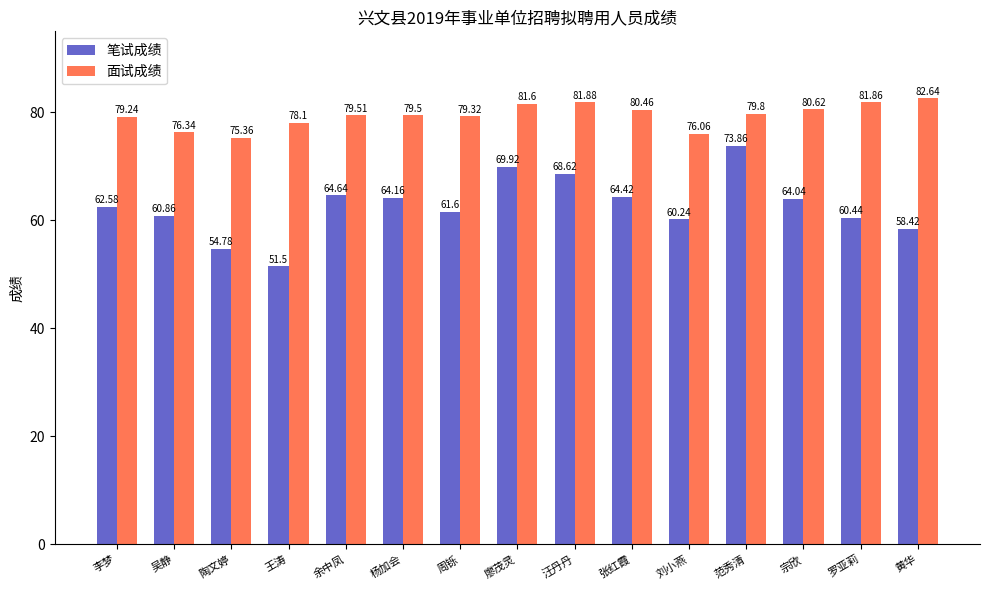

Rank the series at 王涛 from highest to lowest value.

面试成绩, 笔试成绩